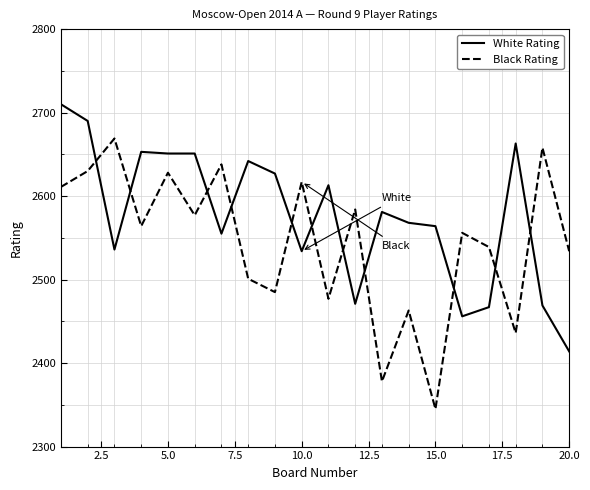

How many lines are shown in the chart?

2